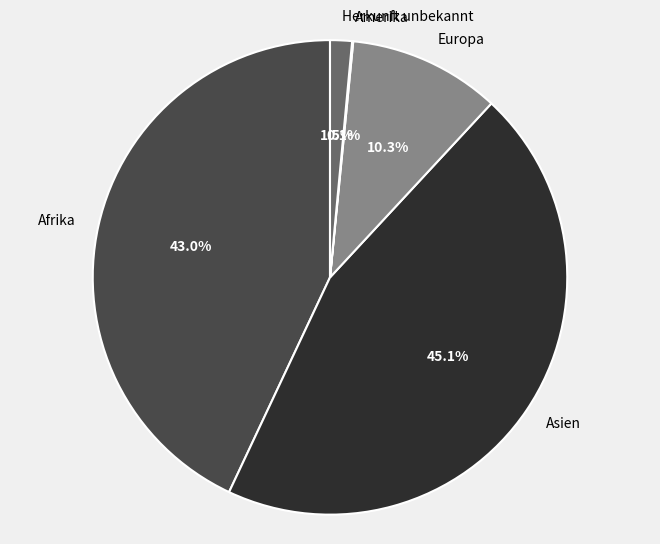

What is the largest slice in the pie chart?

Asien